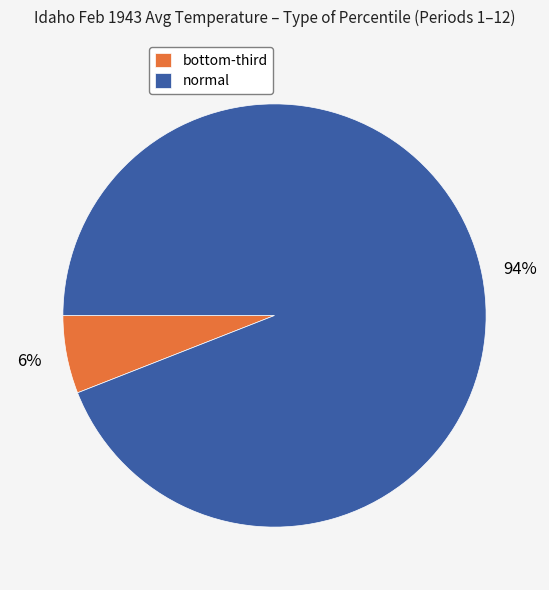

To the nearest percent, what percentage of the pie is normal?

94%